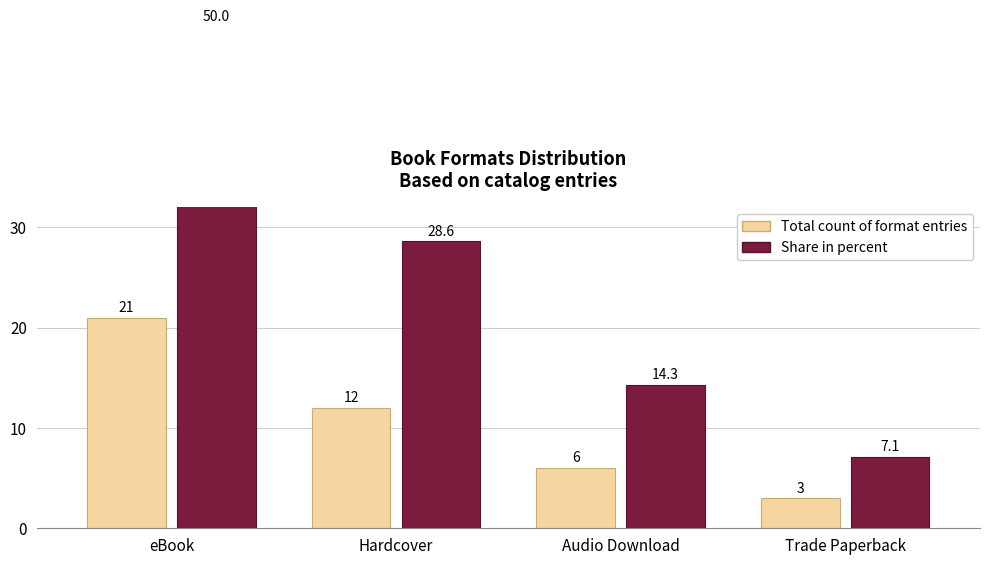

What is the total value across all series at Audio Download?

20.3